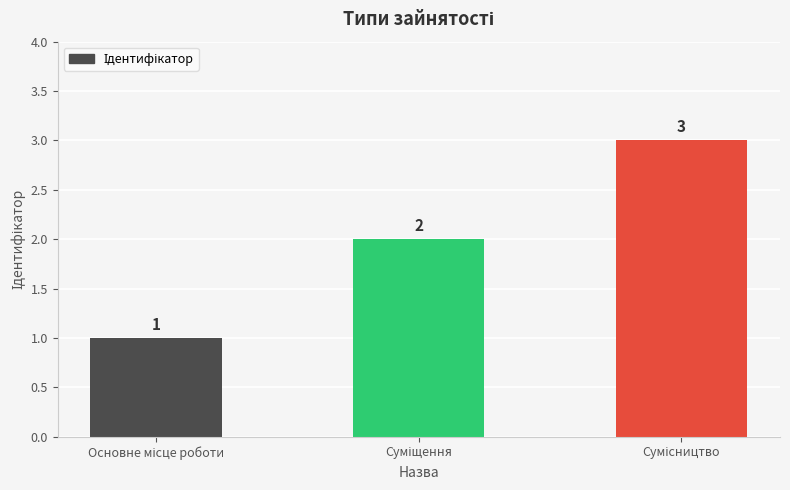

Reading left to right, list all the values displayed in this chart.

1	2	3